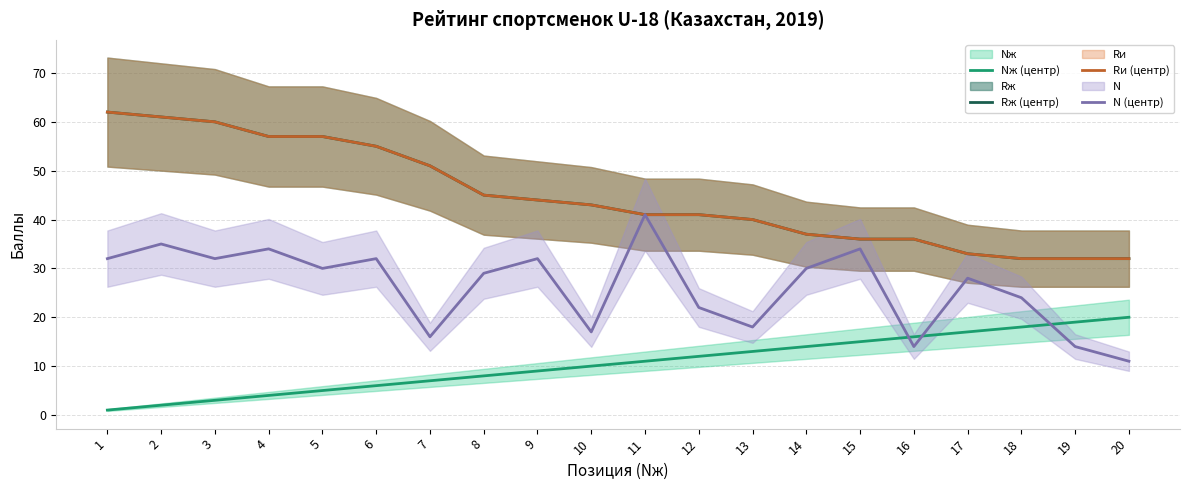

What is the highest value of the Rж (центр) series?

62